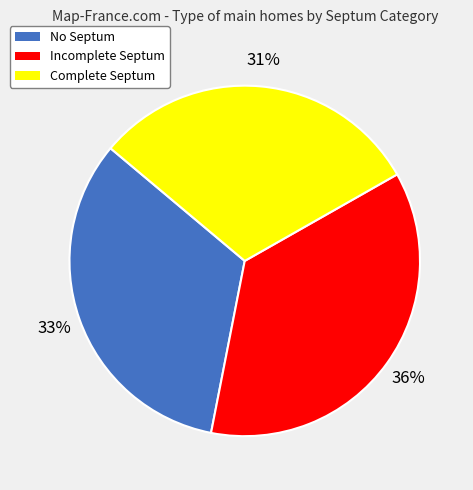

Which category has the smallest portion of the pie?

Complete Septum